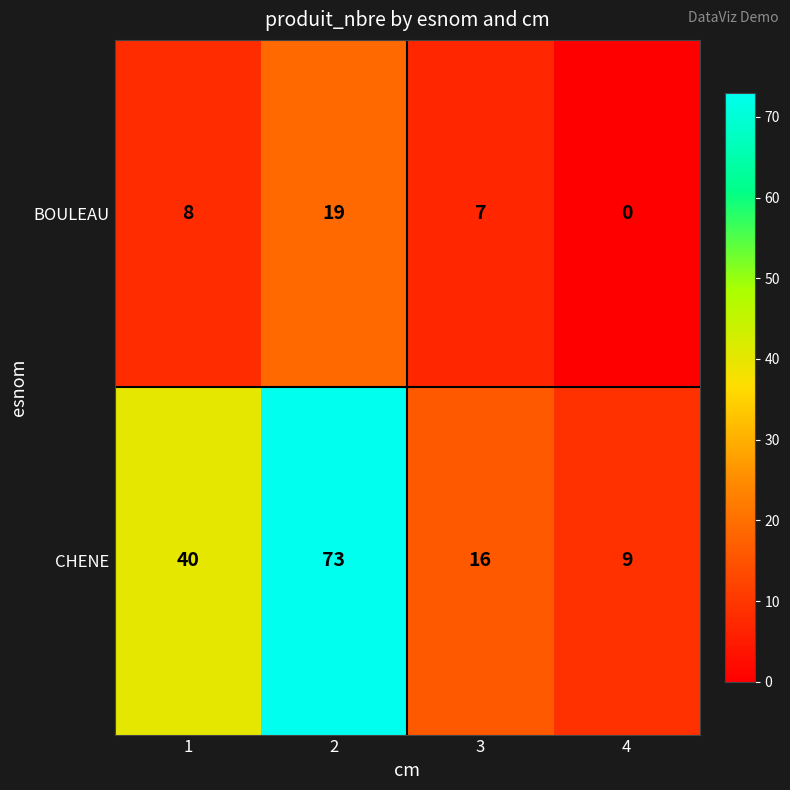

What is the spread (max minus min) of values at 2?

54